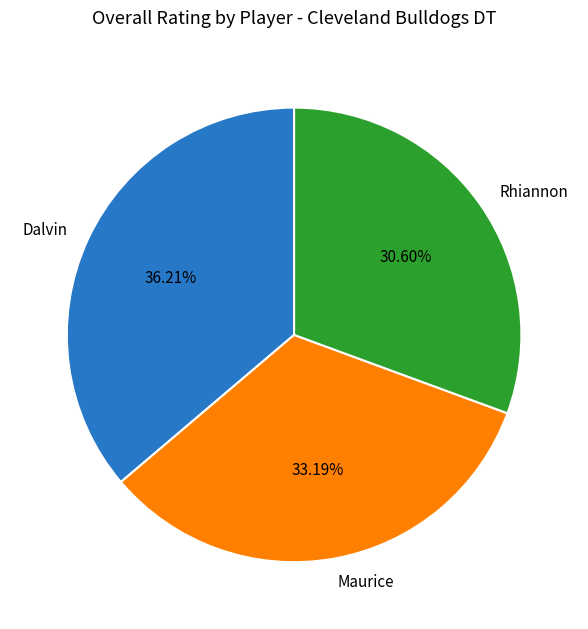

How much of the chart is everything except Dalvin?

63.8%